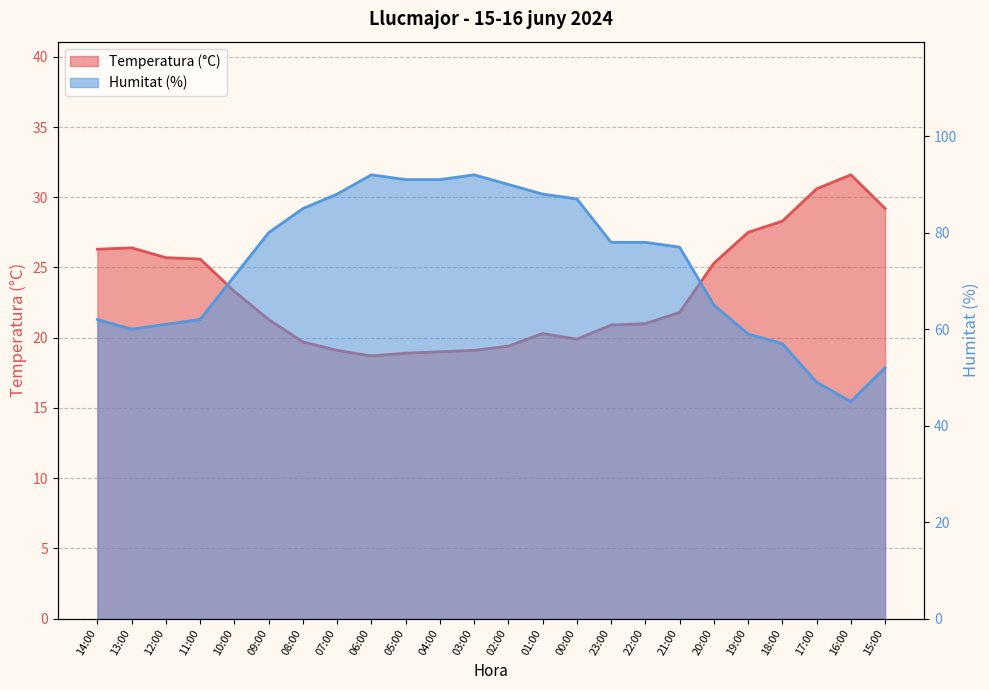

Which series changed the most between 21:00 and 19:00?

Humitat (%)